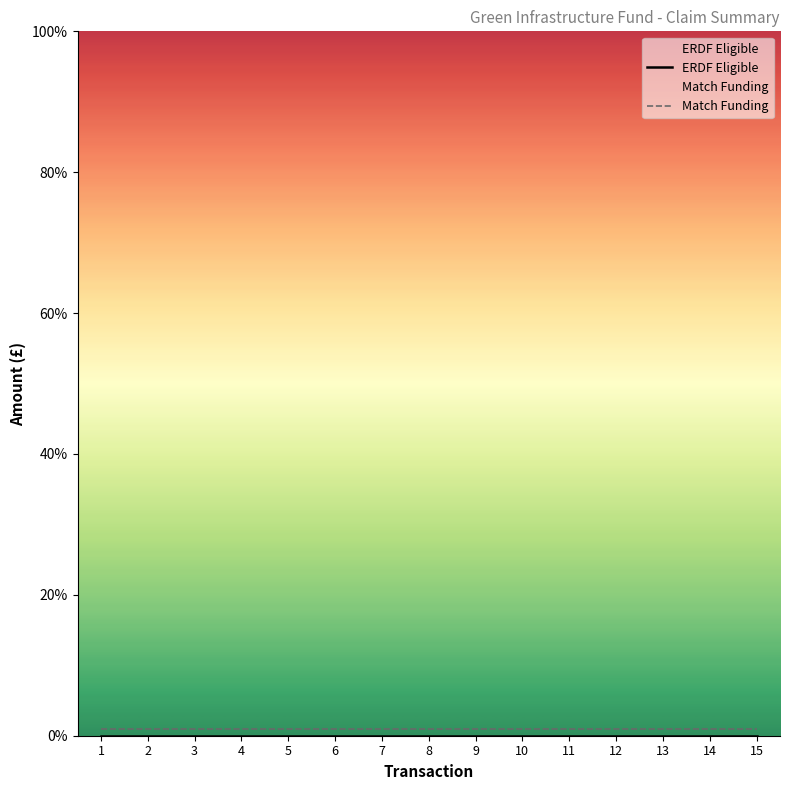

At which category is the sum across all series the highest?

1